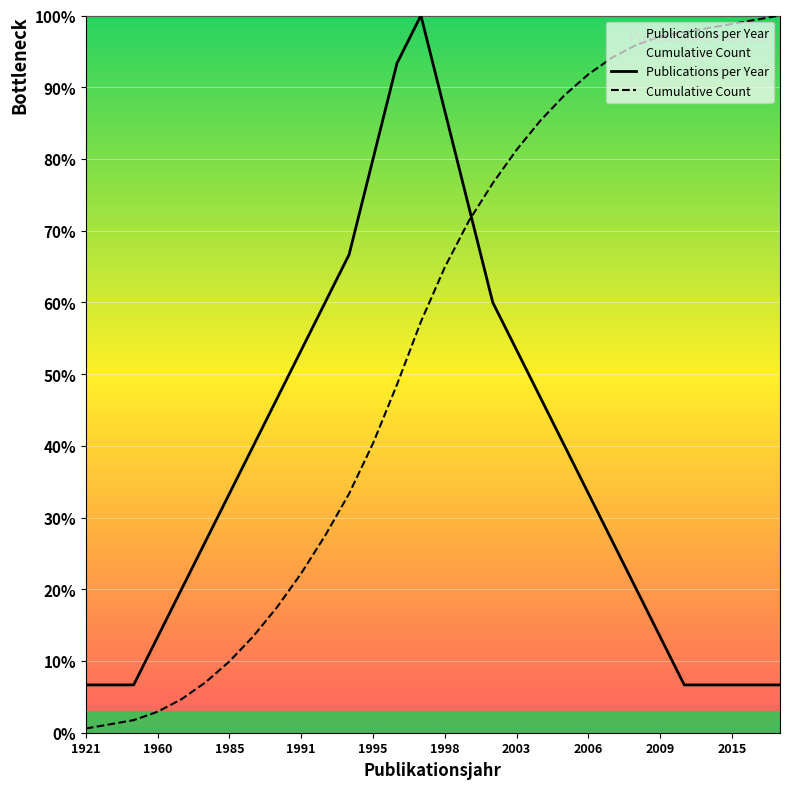

What is the difference between the maximum and minimum values in the Publications per Year series?

93.3